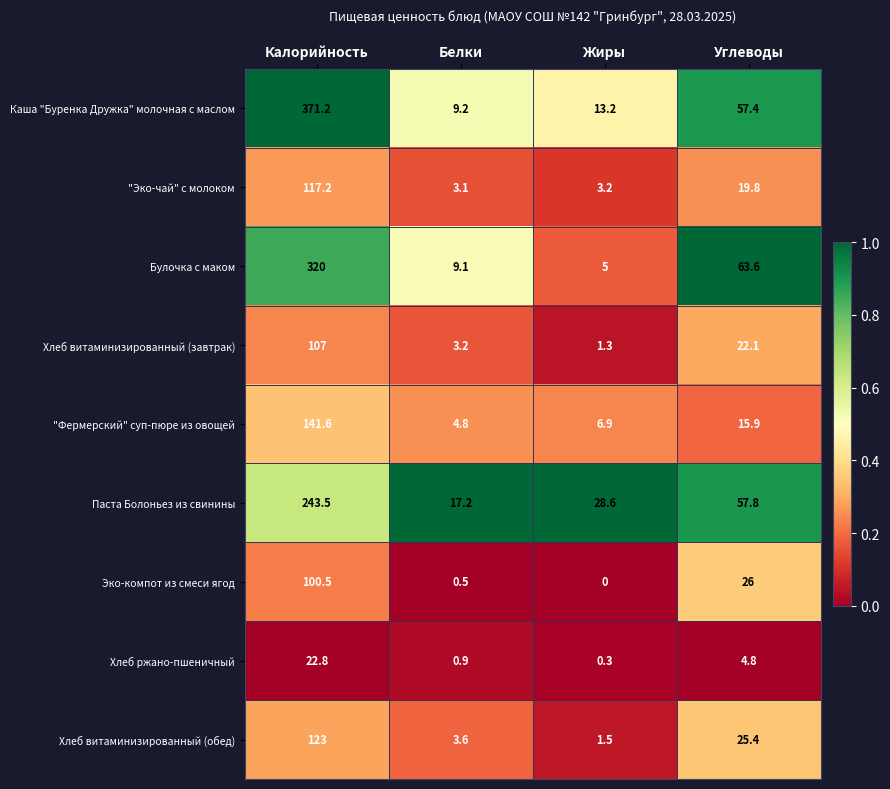

Which category has the highest value in the Эко-компот из смеси ягод series?

Калорийность